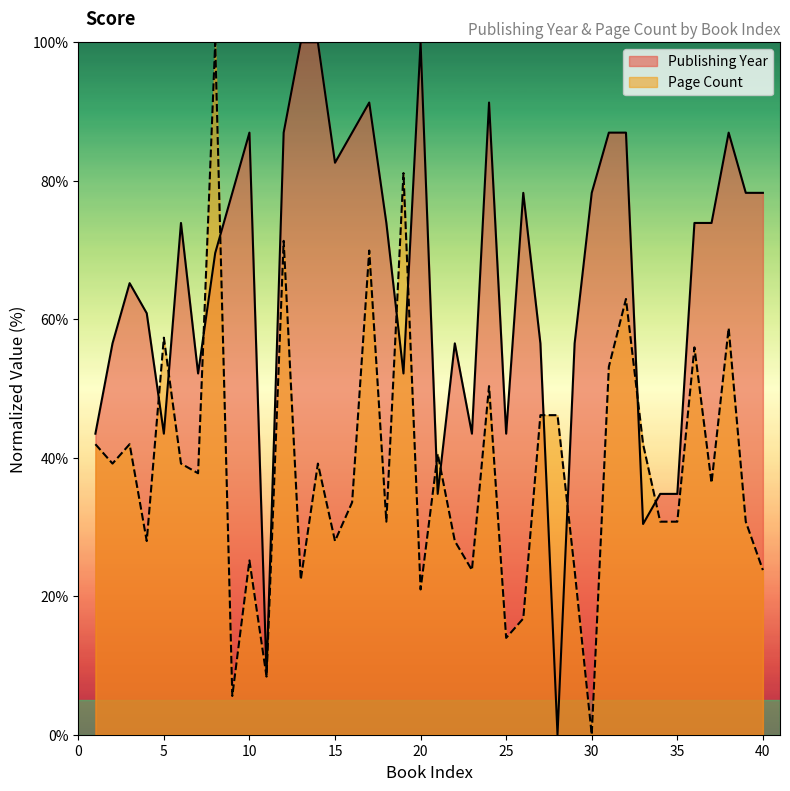

What is the sum of the publishingYear values at 8 and 15?

152.2